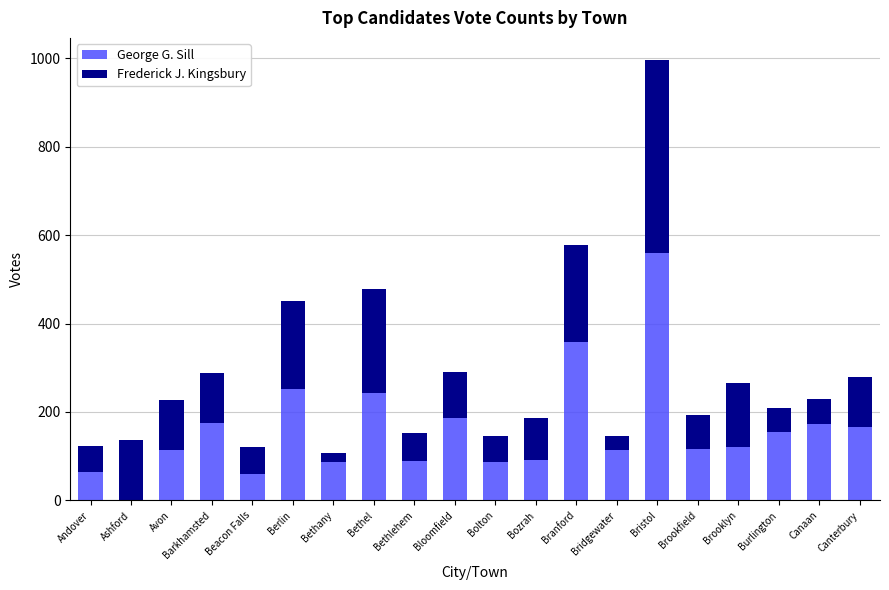

Is it true that George G. Sill equals 113 at Avon?

True